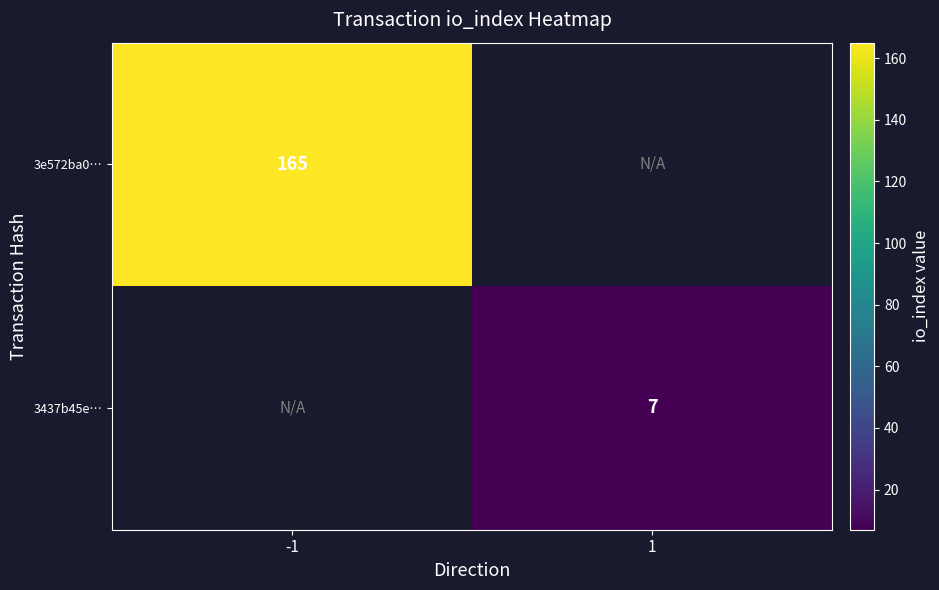

True or false: 3437b45e… has a value of 3 at 1.

False